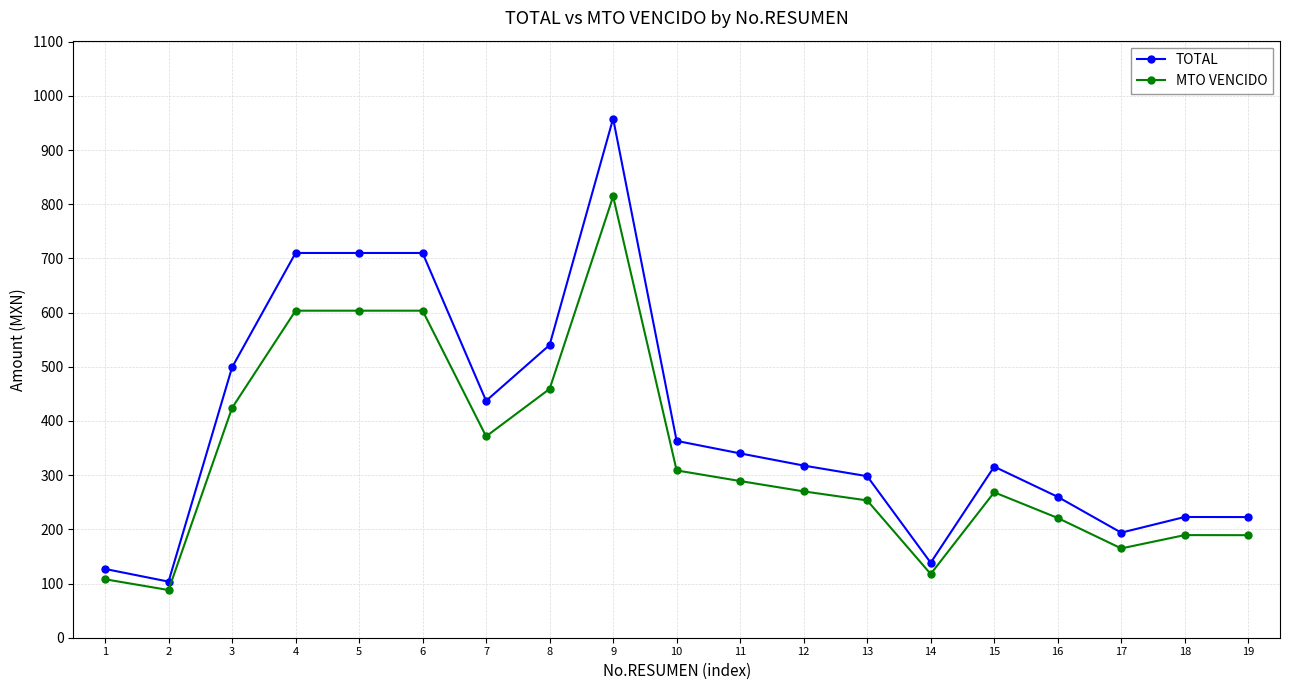

What is the sum of the TOTAL values at 4 and 5?

1420.0